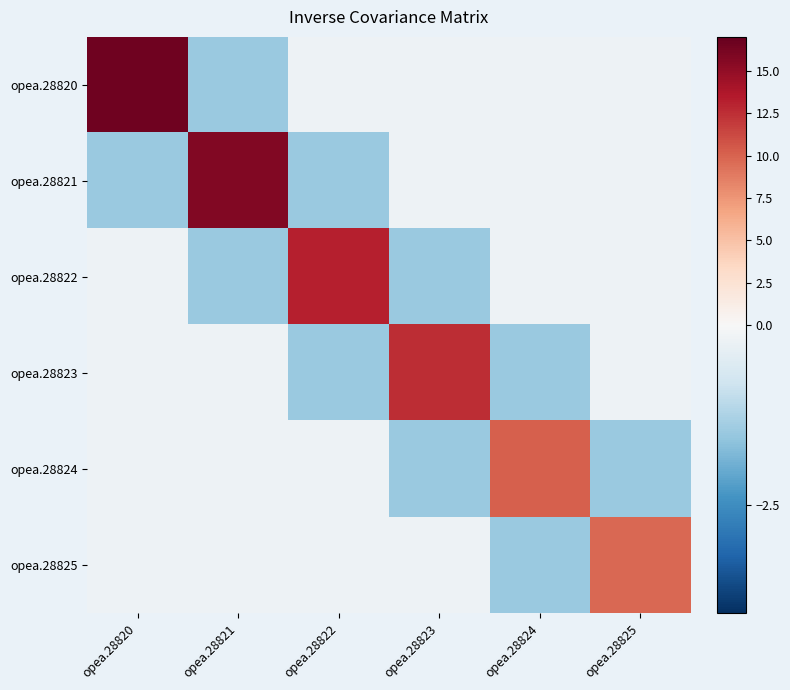

At which category is the sum across all series the highest?

opea.28820